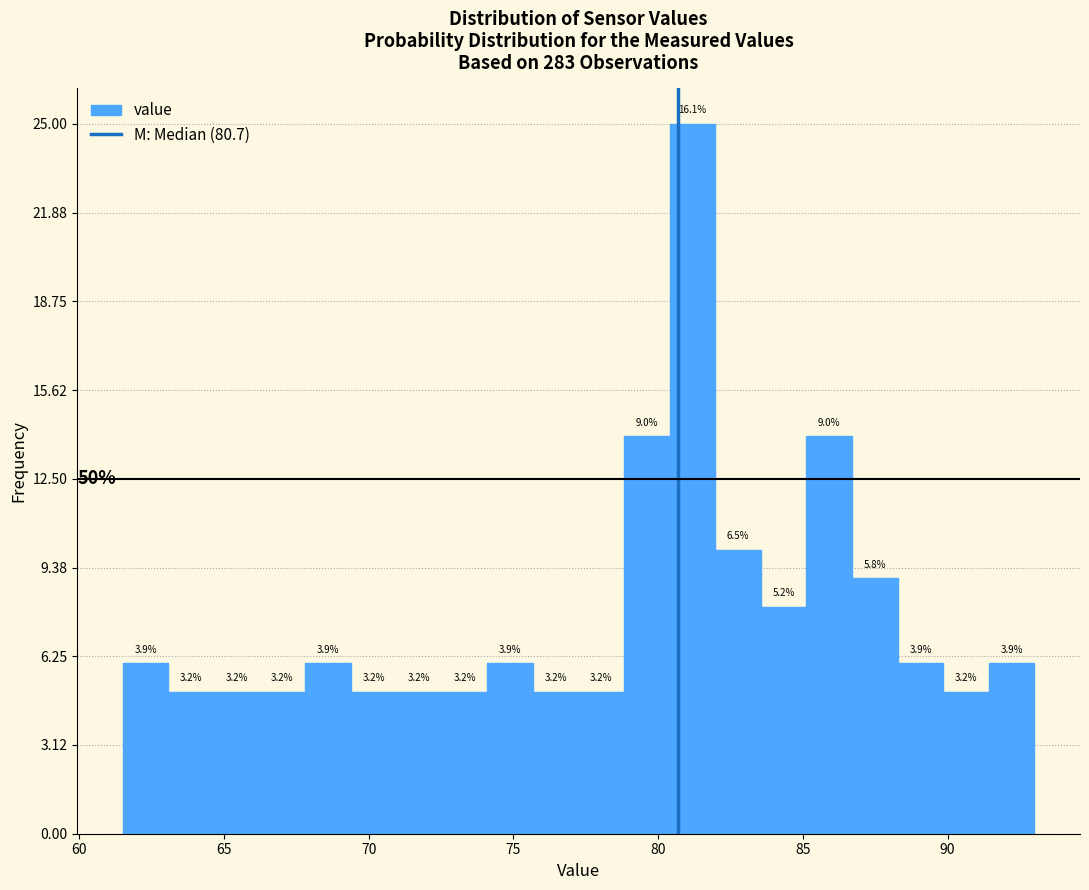

Read against the x-axis, roughly where is the centre of the tallest bar?

81.0